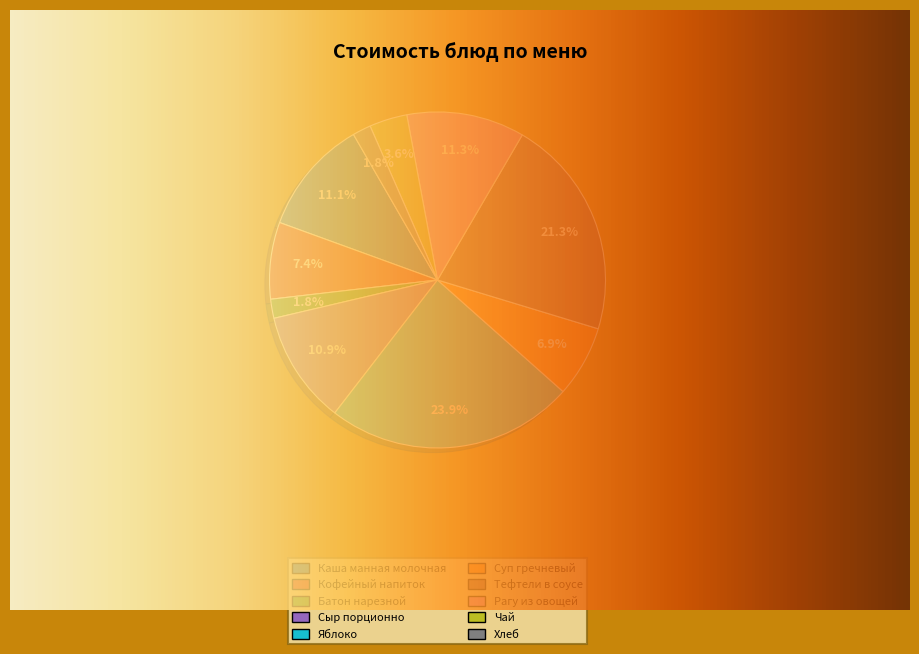

What is the ratio of the value at Кофейный напиток to the value at Сыр порционно?

0.7